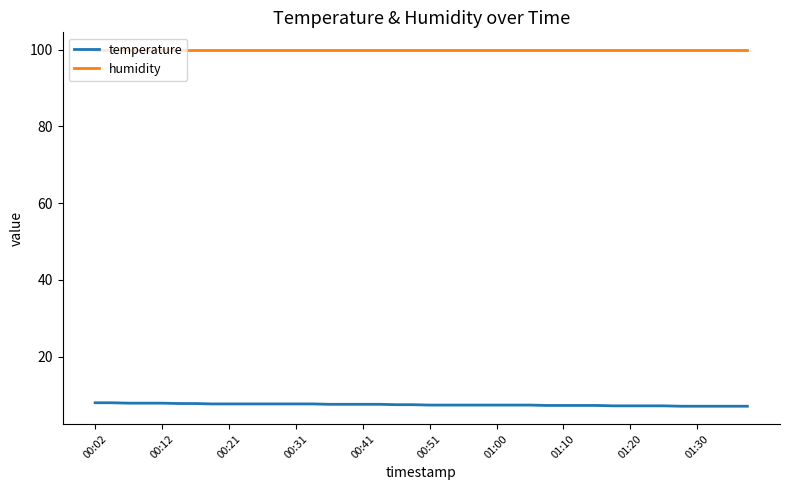

True or false: temperature and humidity intersect in this chart.

False